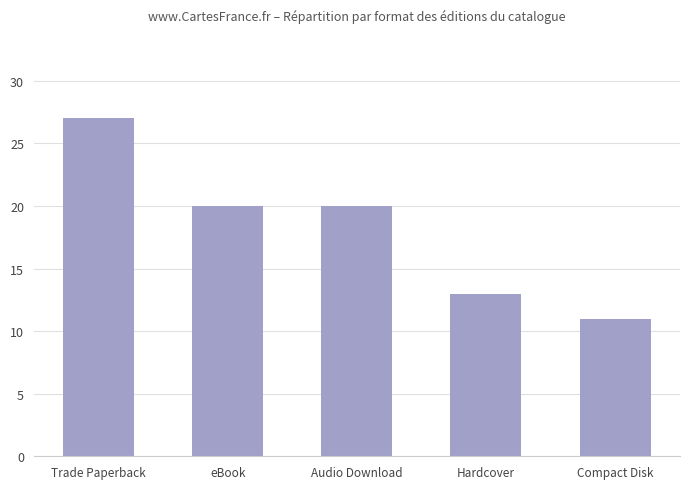

How many data points does each series have?

5